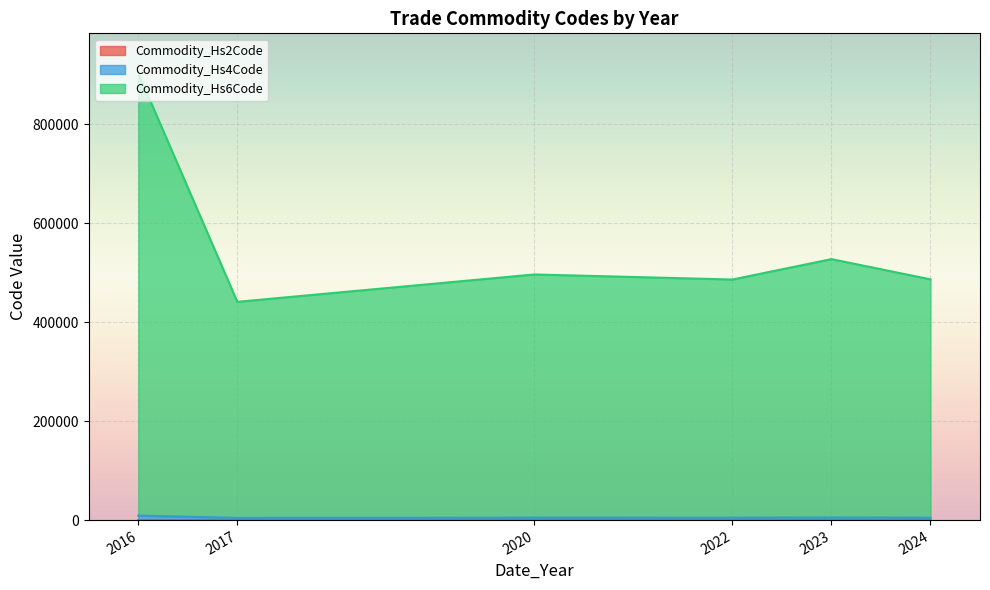

The value of Commodity_Hs2Code at 2022 is 48. True or false?

True